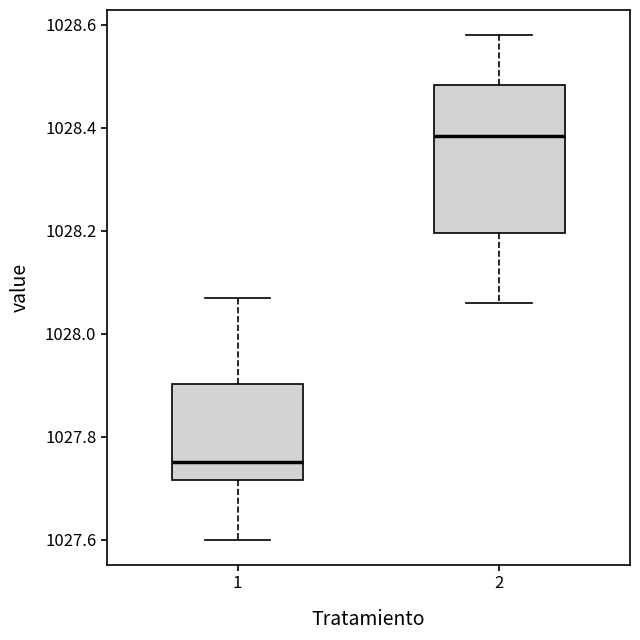

Where does the upper whisker of the box at x = 1 end on the y-axis? The values are not printed on the chart, so give them approximately, as read against the axis.

1028.08